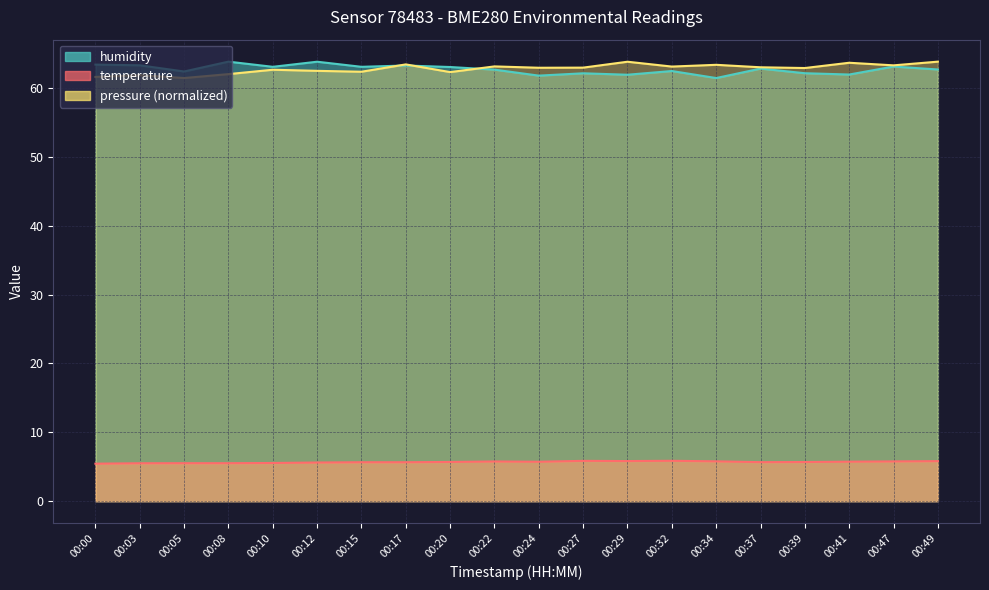

What is the smallest value displayed?

5.5